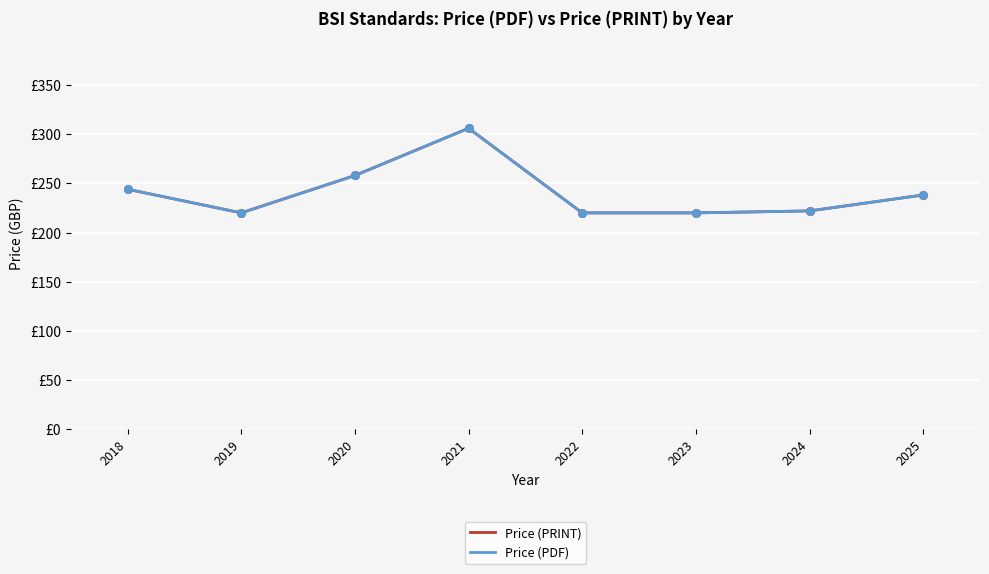

Is this an area chart (filled region under the line)?

No